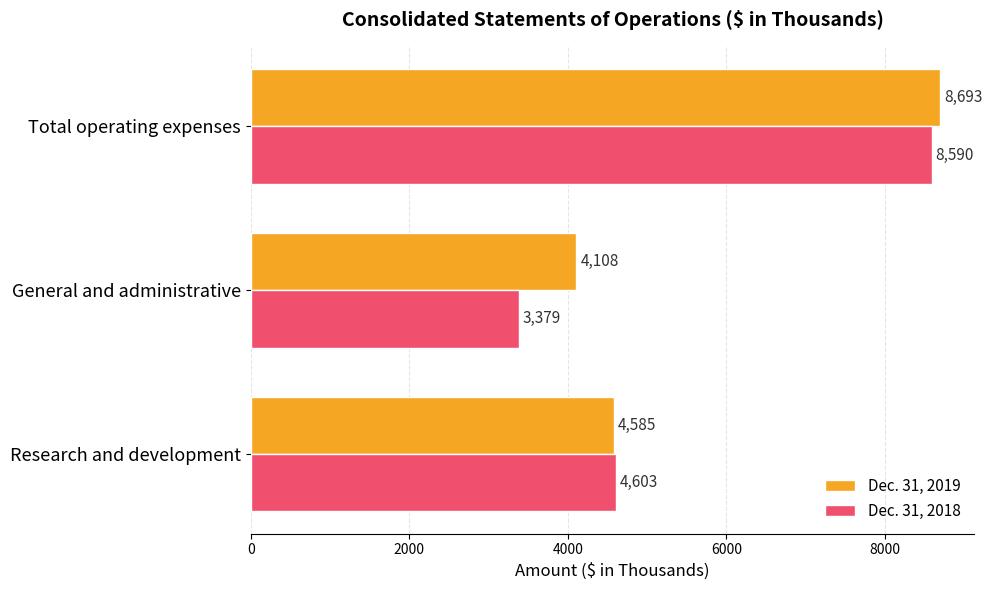

What is the difference between the Dec. 31, 2018 values at General and administrative and Total operating expenses?

5211